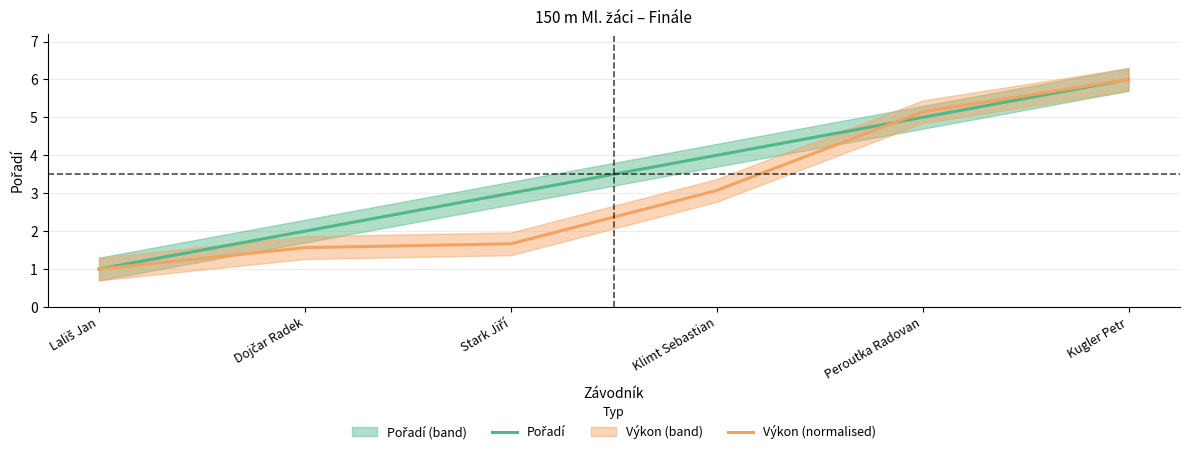

Where is Výkon (normalised) nearest to the value 3?

Klimt Sebastian